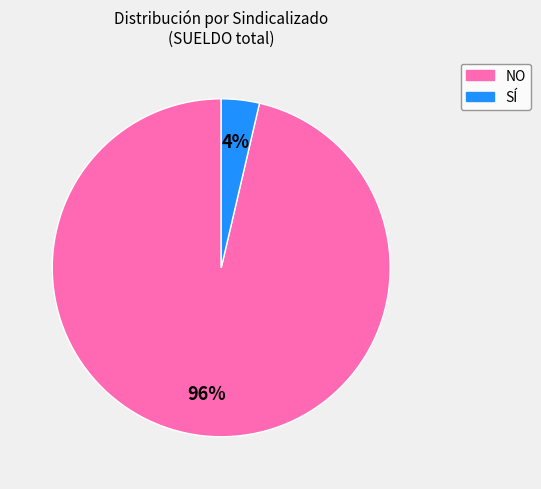

To the nearest percent, what is the average slice percentage?

50%